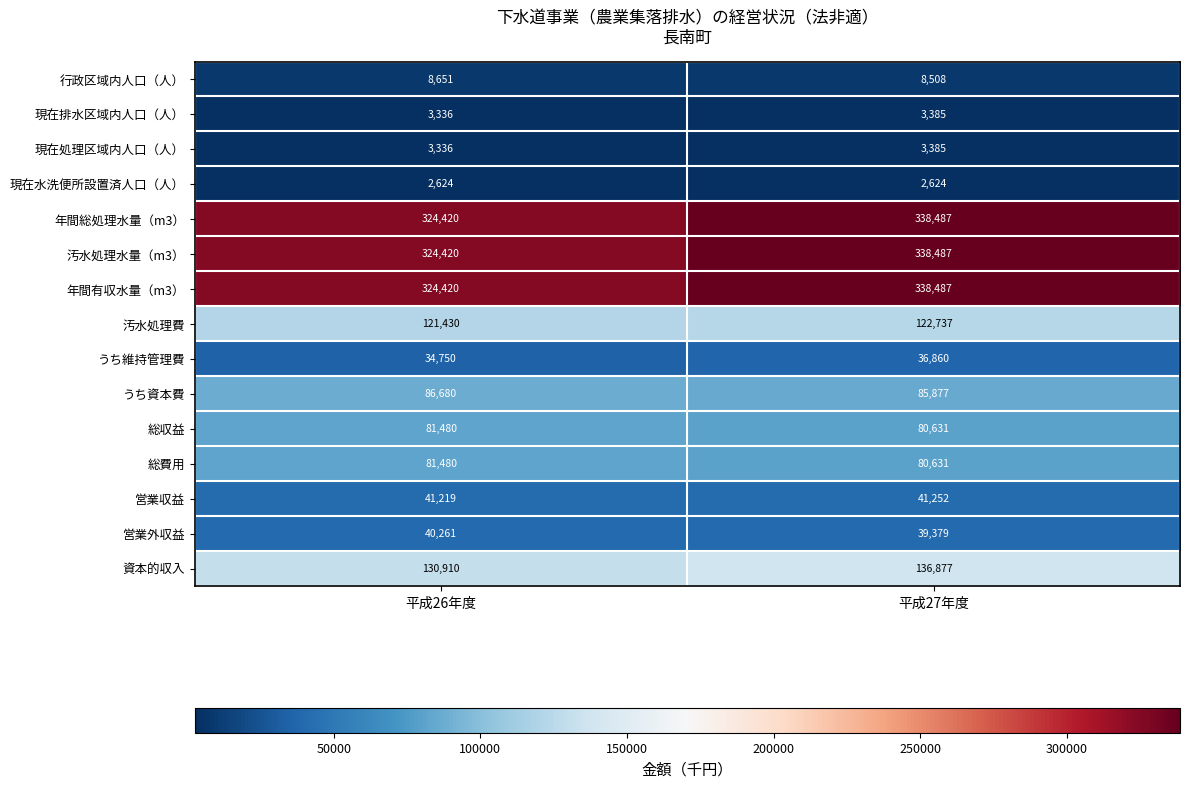

How many distinct data groups are displayed?

15